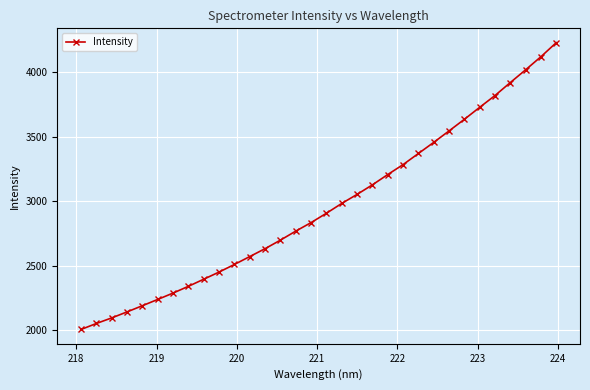

What is the value of the 30th point from the left?

4017.3